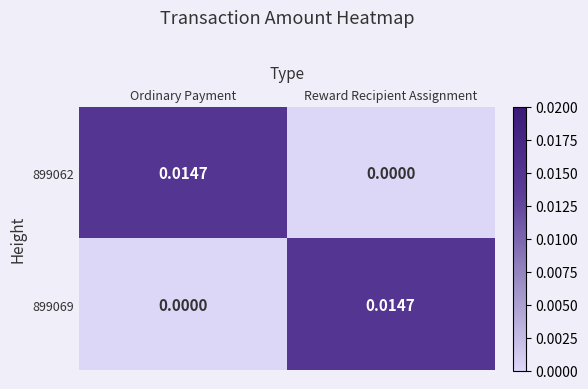

Is the value of 899069 at Ordinary Payment greater than the value of 899062 at Ordinary Payment?

No